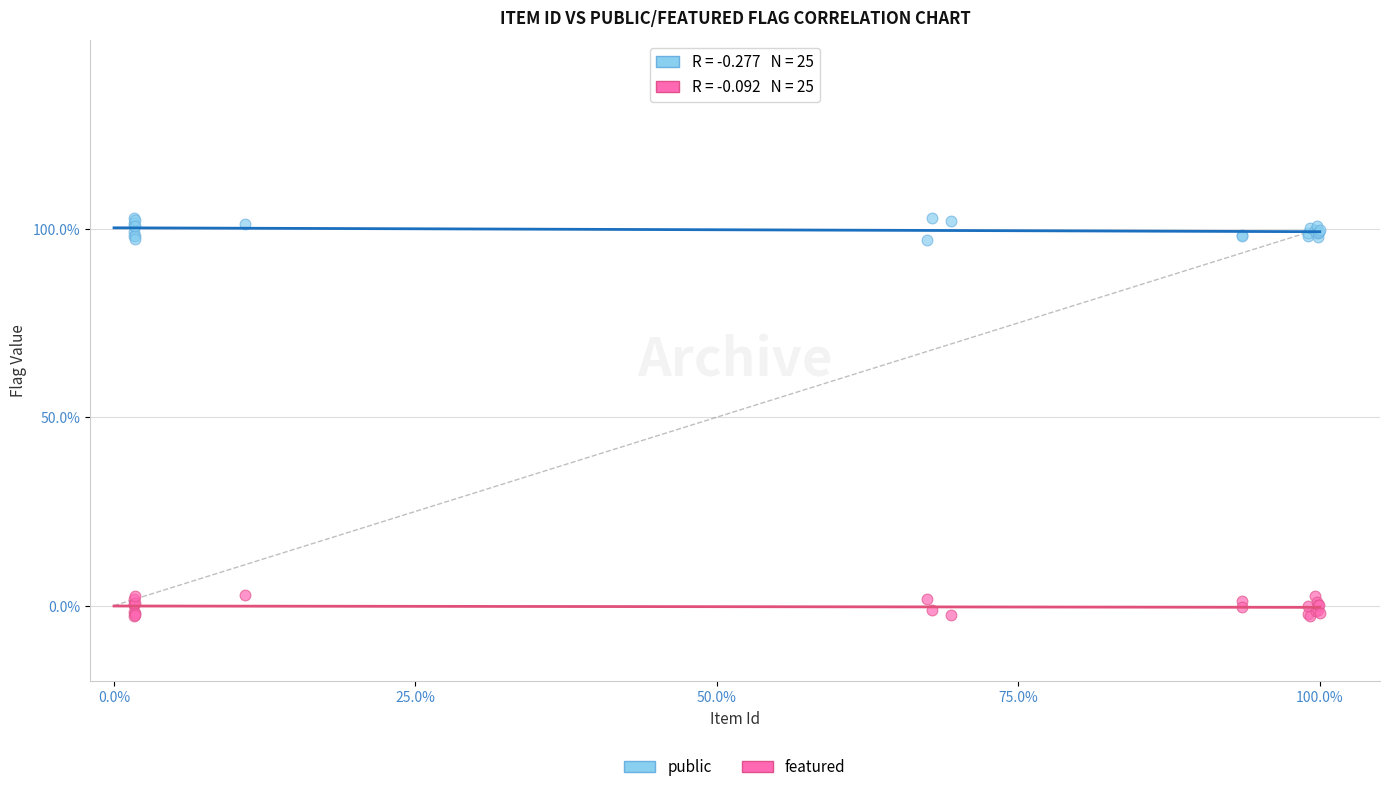

What are all the series names shown in the legend?

public, featured